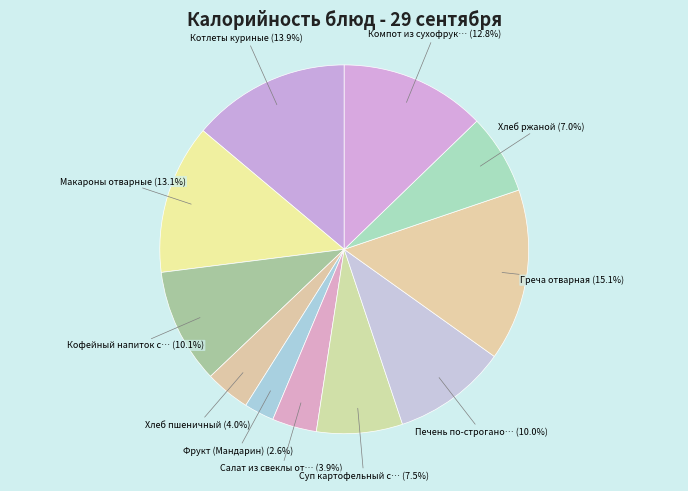

Which category has the smallest portion of the pie?

Фрукт (Мандарин)